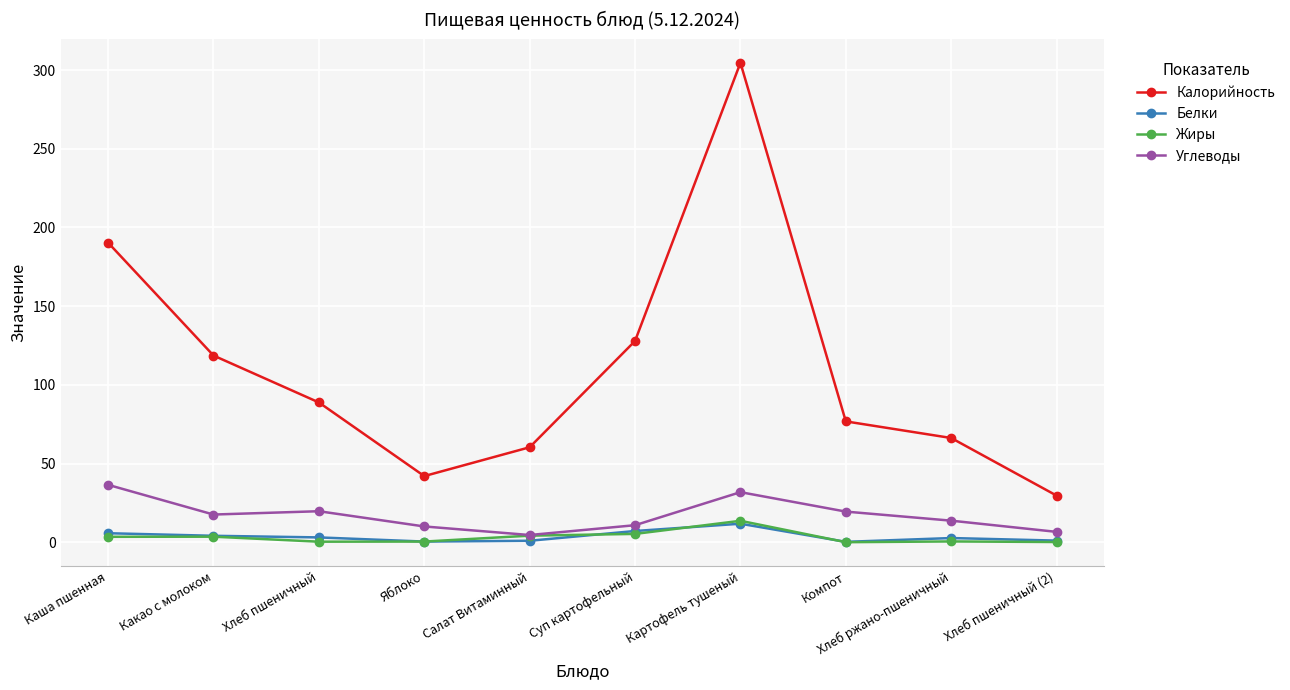

At how many categories does at least one series exceed 19?

10